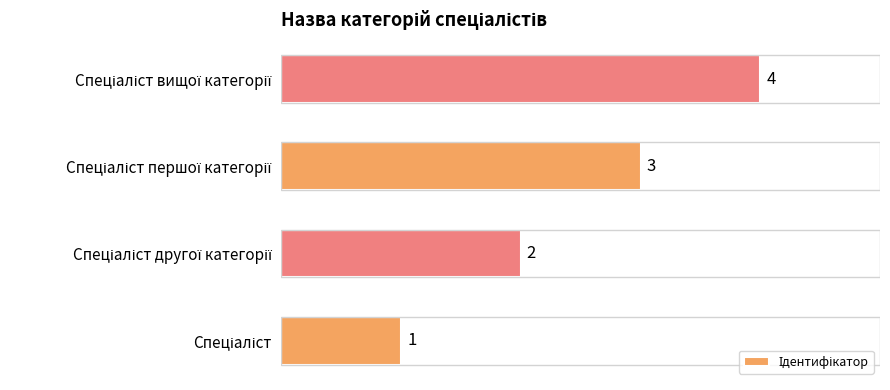

What is the maximum value shown in the chart?

4